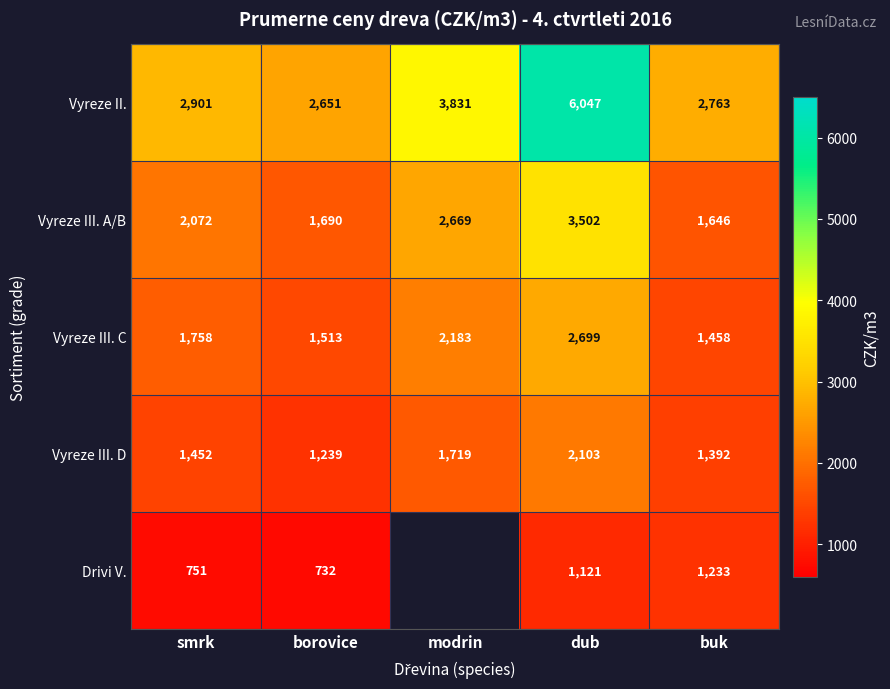

Read the Vyreze III. C value at modrin, to the nearest 10.

2180